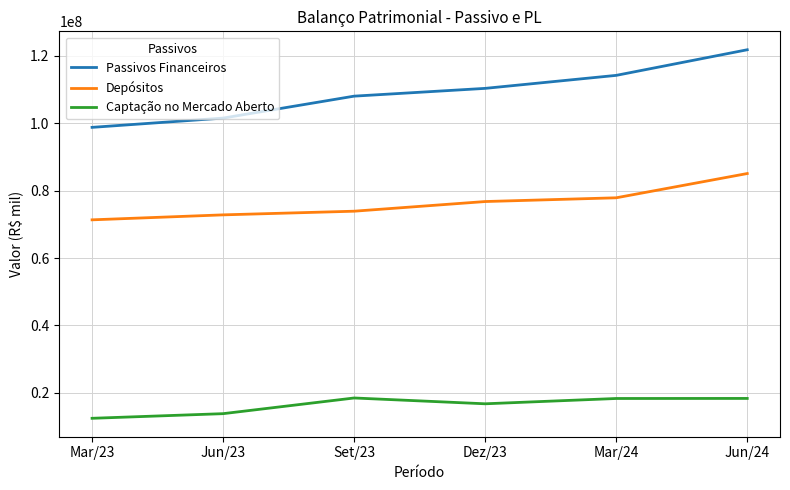

True or false: Passivos Financeiros and Captação no Mercado Aberto cross at least once.

False